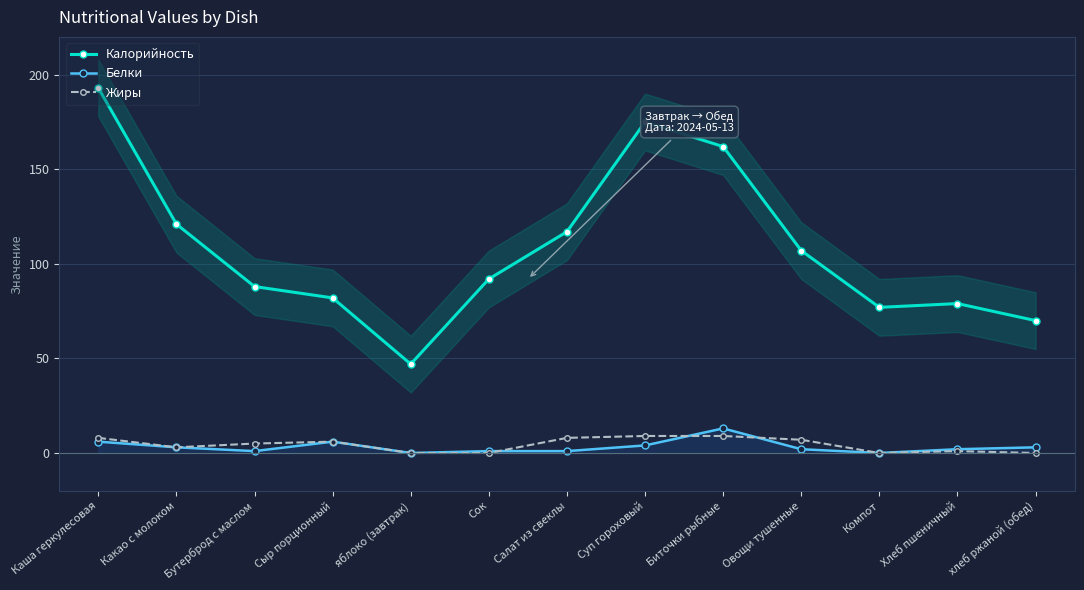

How many interior local valleys does the Белки series have?

3